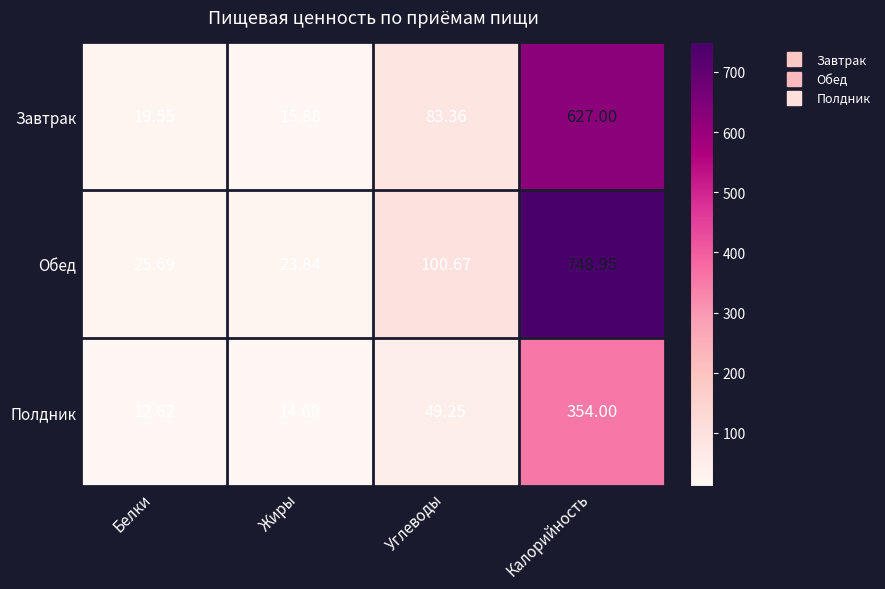

How many categories are shown in the chart?

4